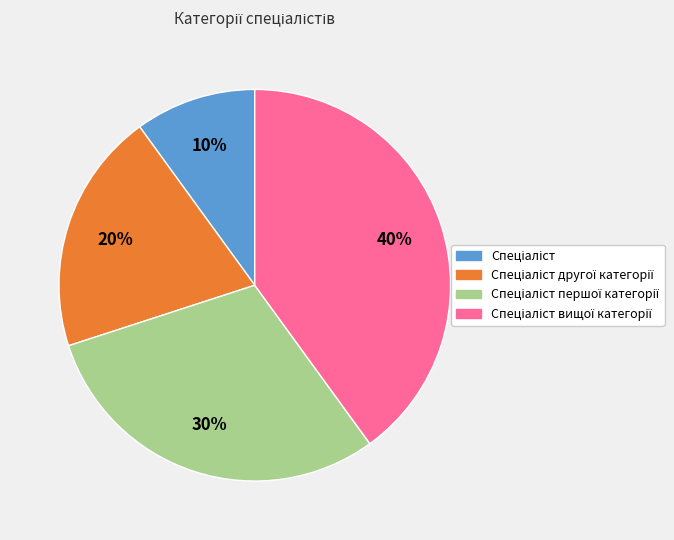

To the nearest percent, what is the difference between the largest and smallest slice percentages?

30%